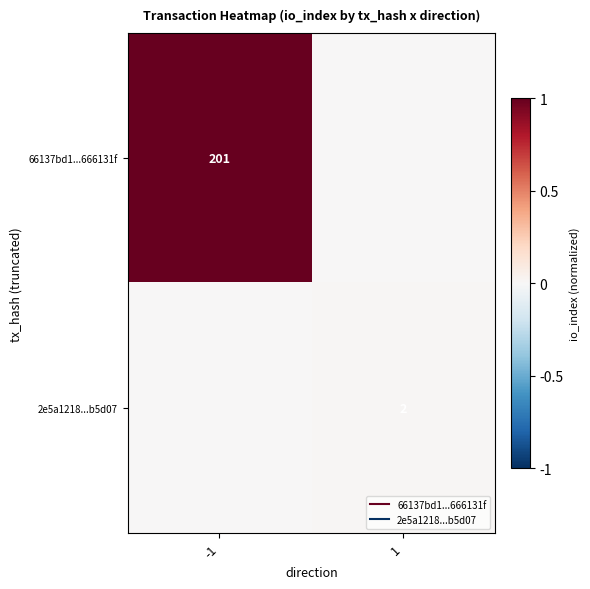

List the series in order of their overall mean, highest first.

66137bd1...666131f, 2e5a1218...b5d07